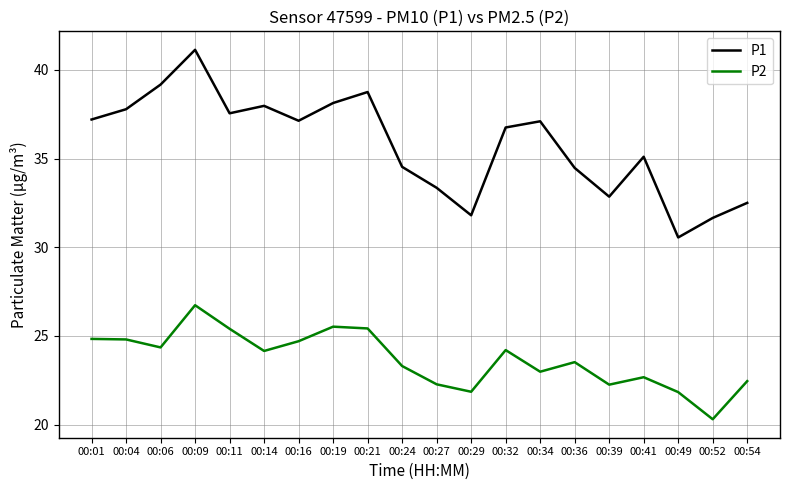

Count the number of data series in this chart.

2